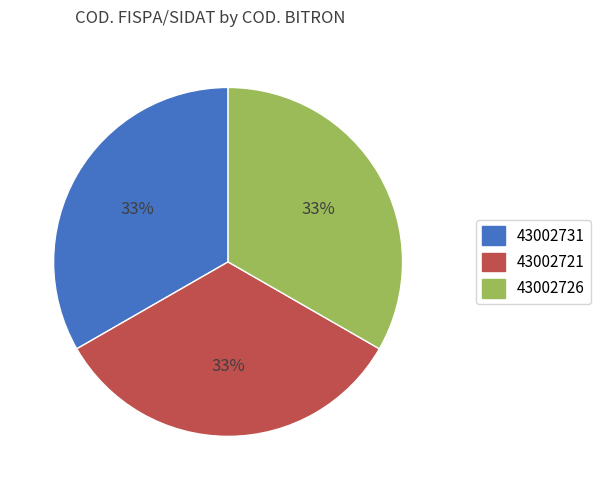

Is there a majority slice in this chart?

No